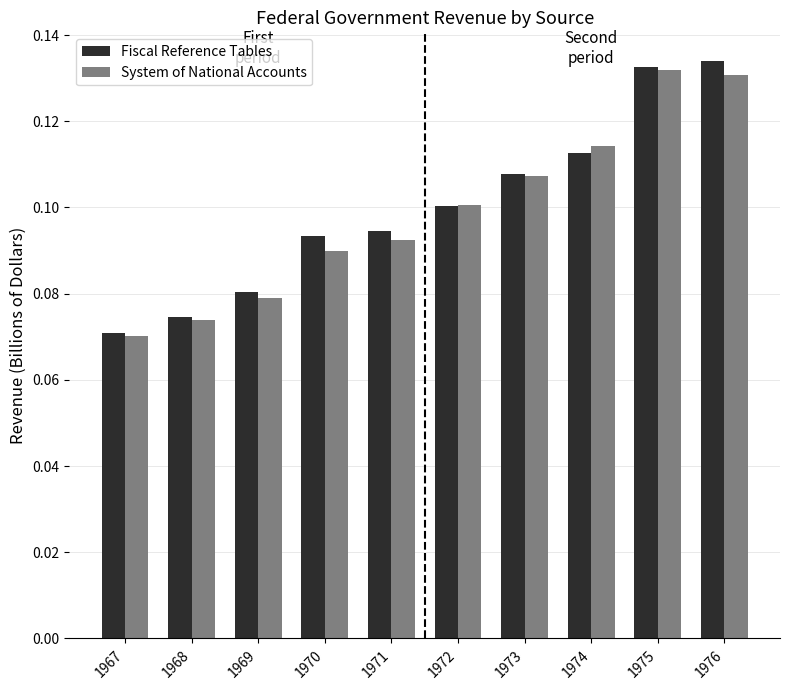

The Fiscal Reference Tables series shows 0.1 at 1974. True or false?

True